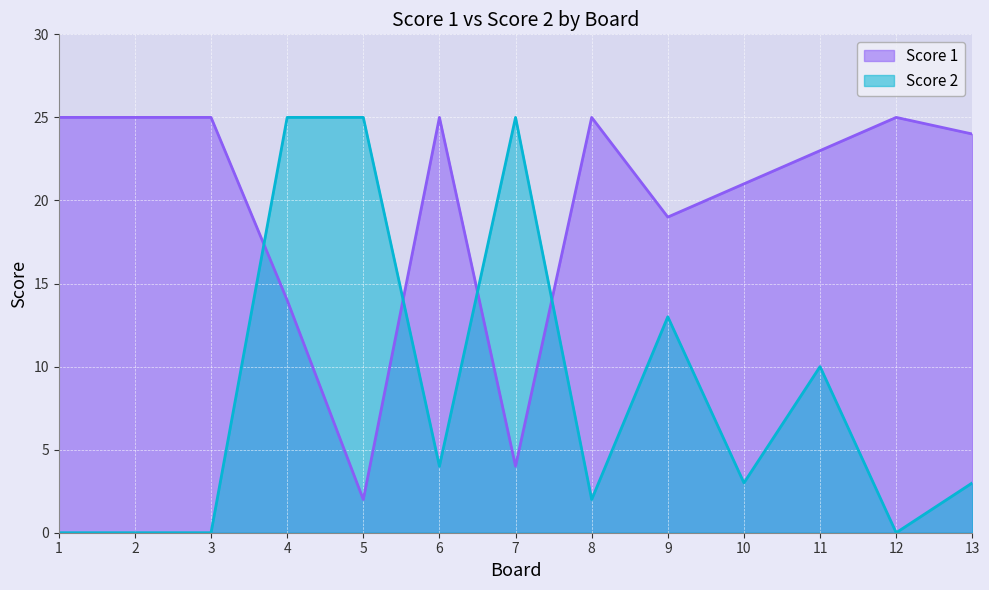

Read the Score 1 value at 7.

4